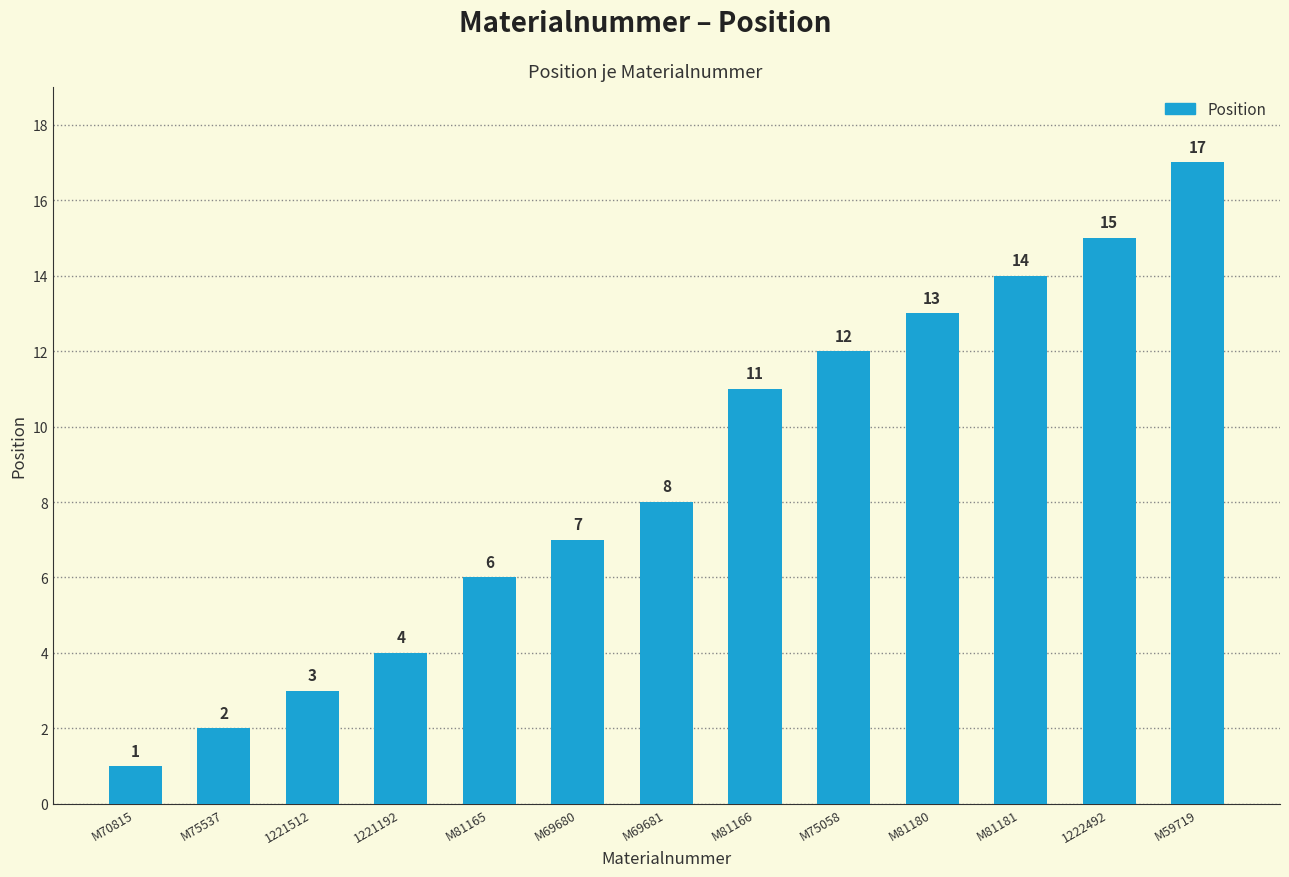

Are the bars horizontal?

No